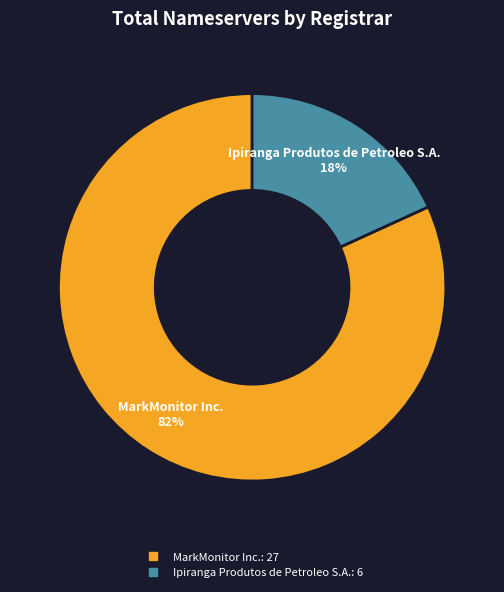

How many slices are in this pie chart?

2